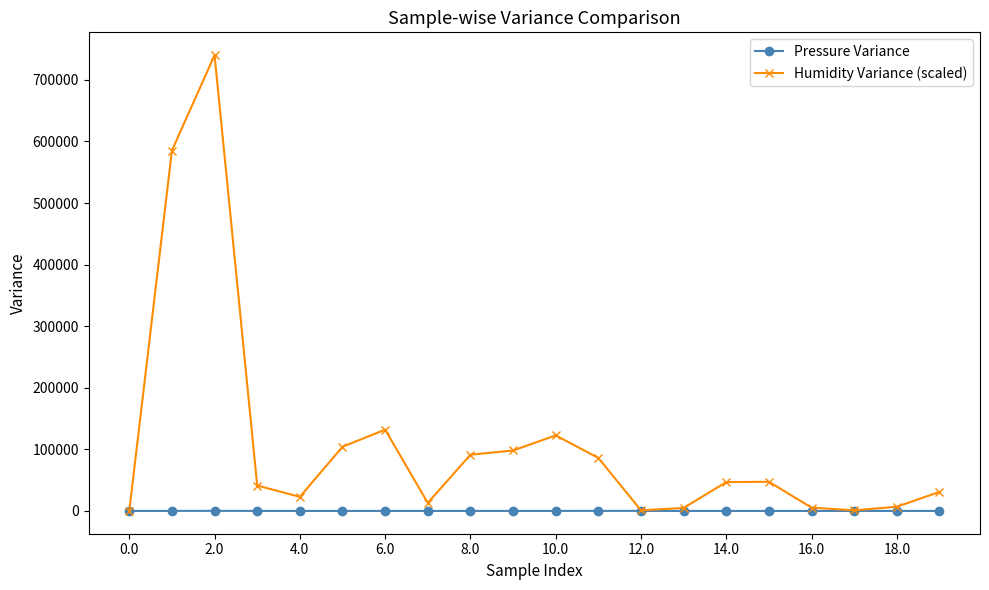

Which series has the largest total across all categories?

Humidity Variance (scaled)